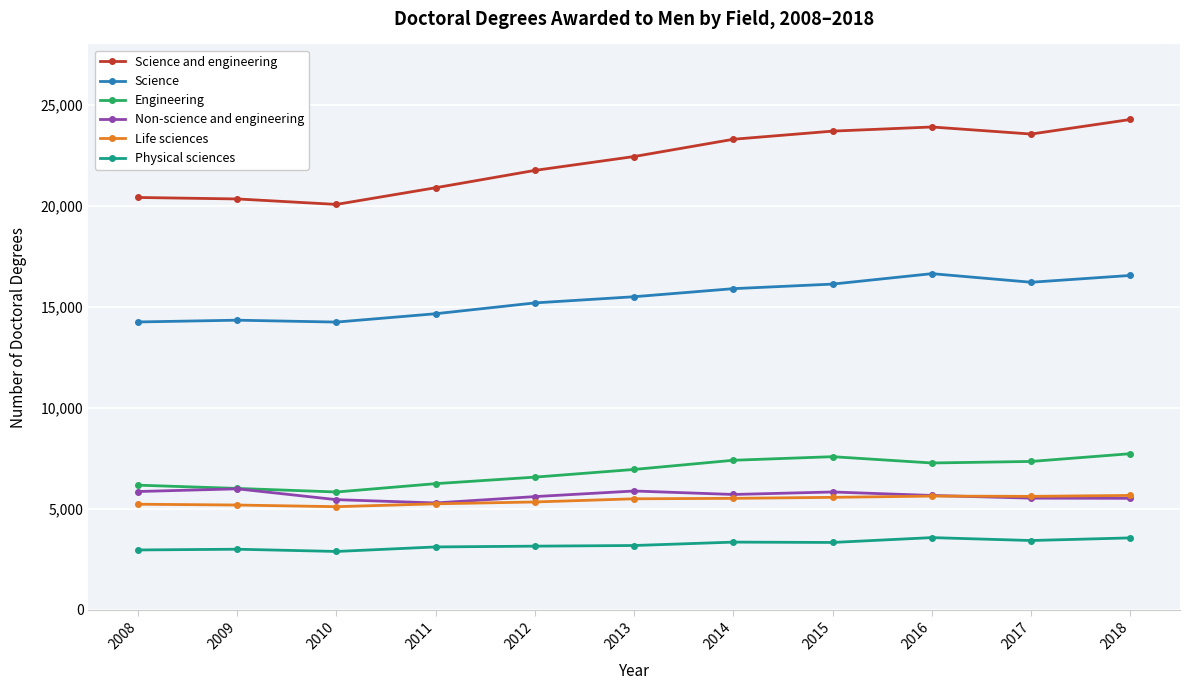

What is the value of the Science and engineering point at the 2nd from the left?

20346